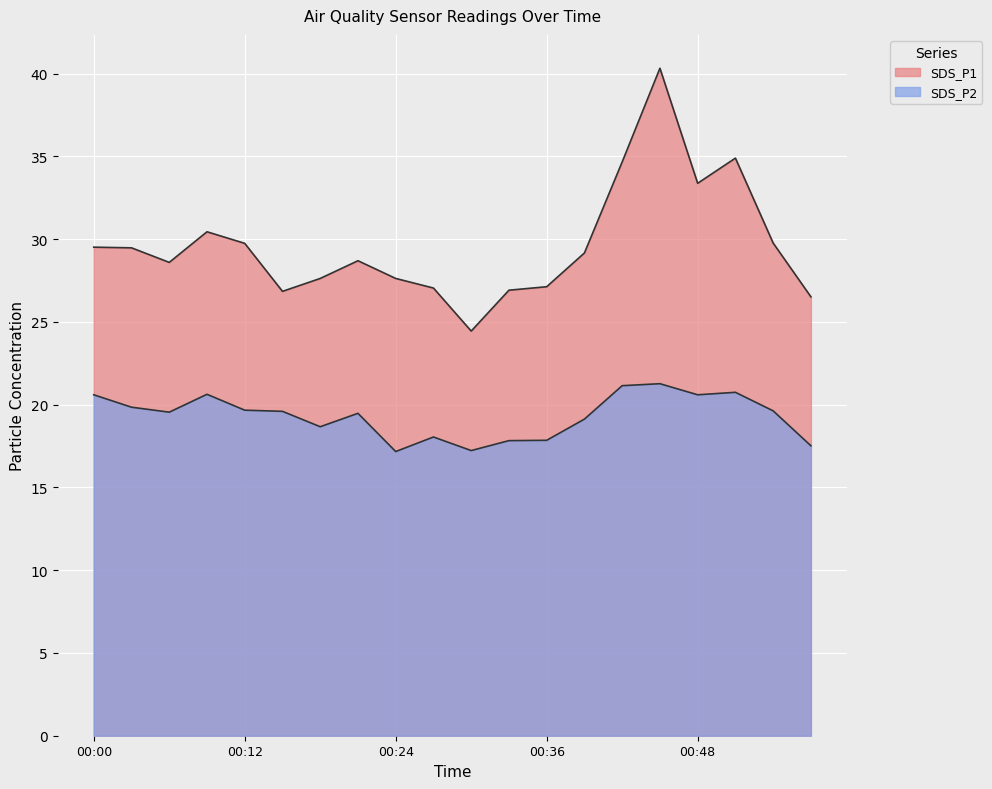

True or false: SDS_P1 and SDS_P2 cross at least once.

False